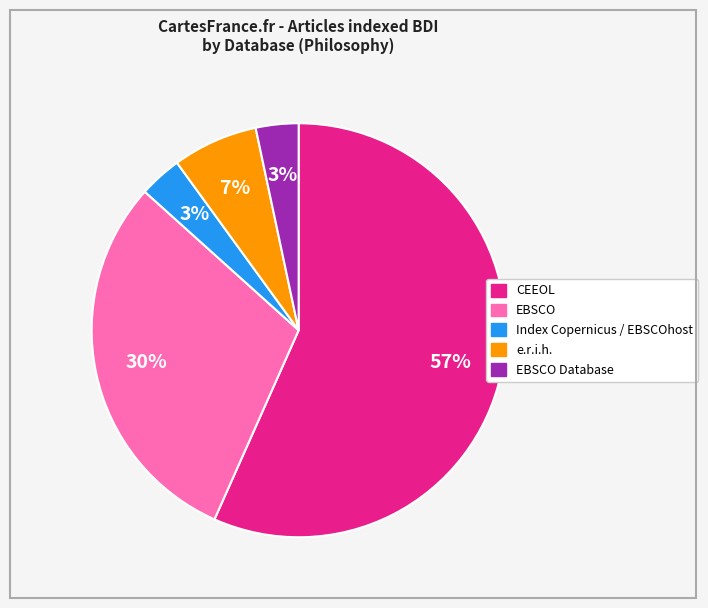

To the nearest percent, what is the average slice percentage?

20%